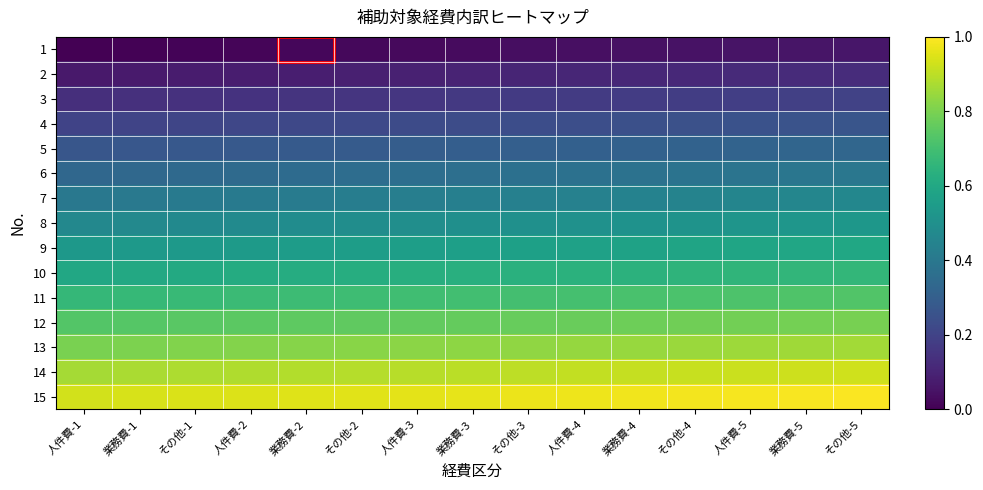

Which series changed the most between 人件費-1 and 人件費-2?

11